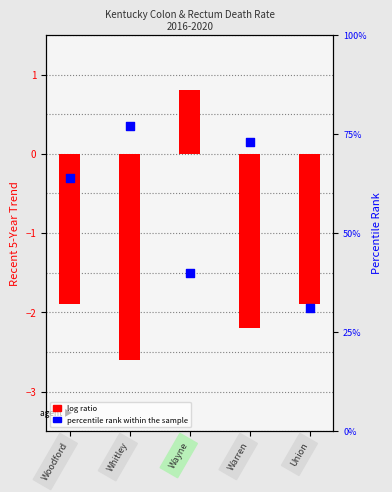

What is the total value across all series at Whitley?

74.4